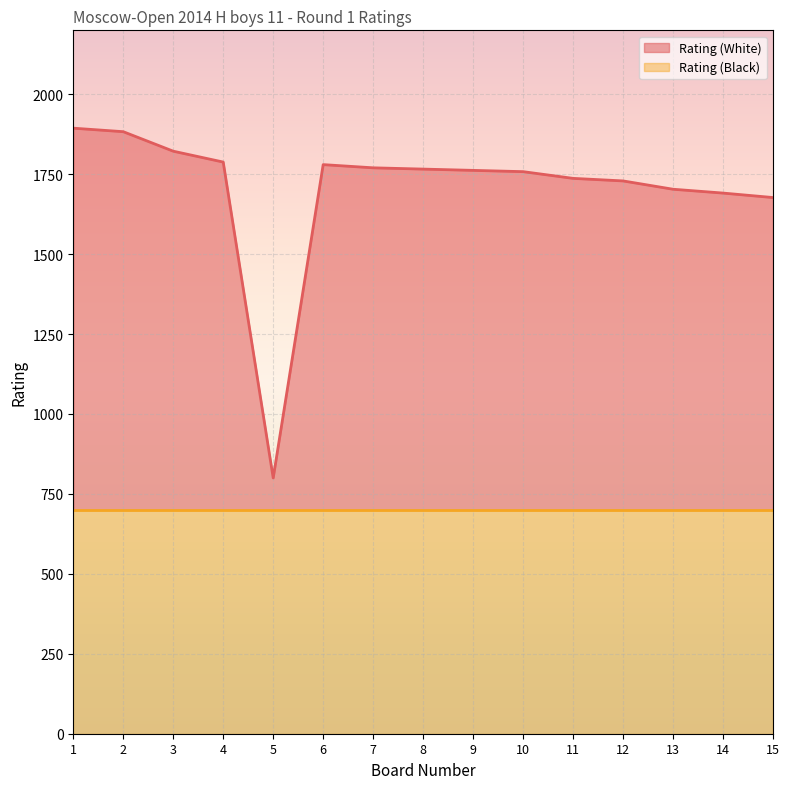

How many points are lower than both their immediate neighbors (excluding endpoints)?

1